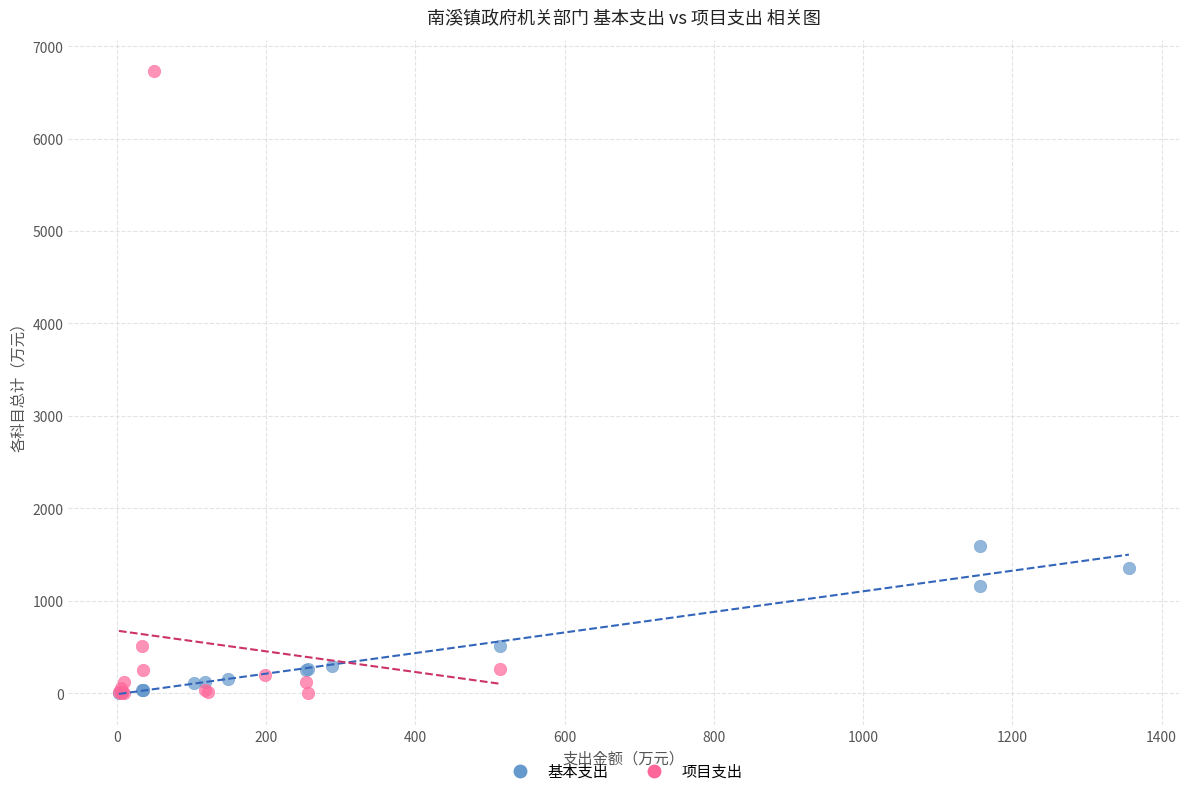

What are all the series names shown in the legend?

基本支出, 项目支出